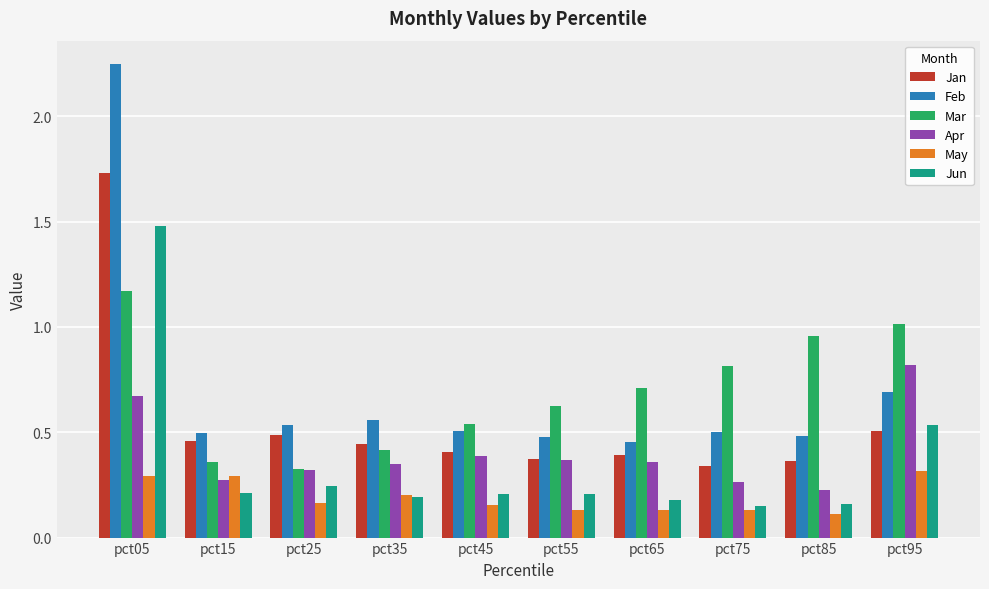

Which series has the largest range (max minus min)?

Feb